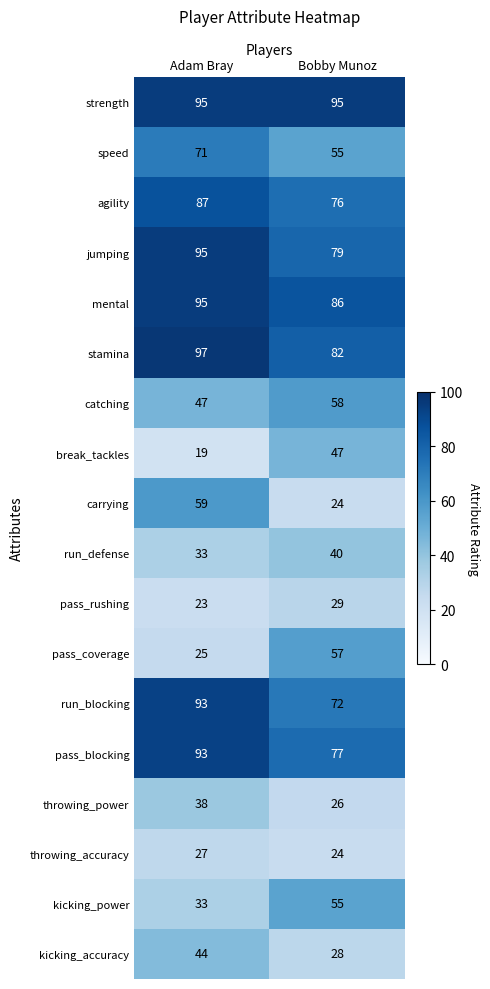

What is the approximate value of pass_blocking at Bobby Munoz, to the nearest 10?

80